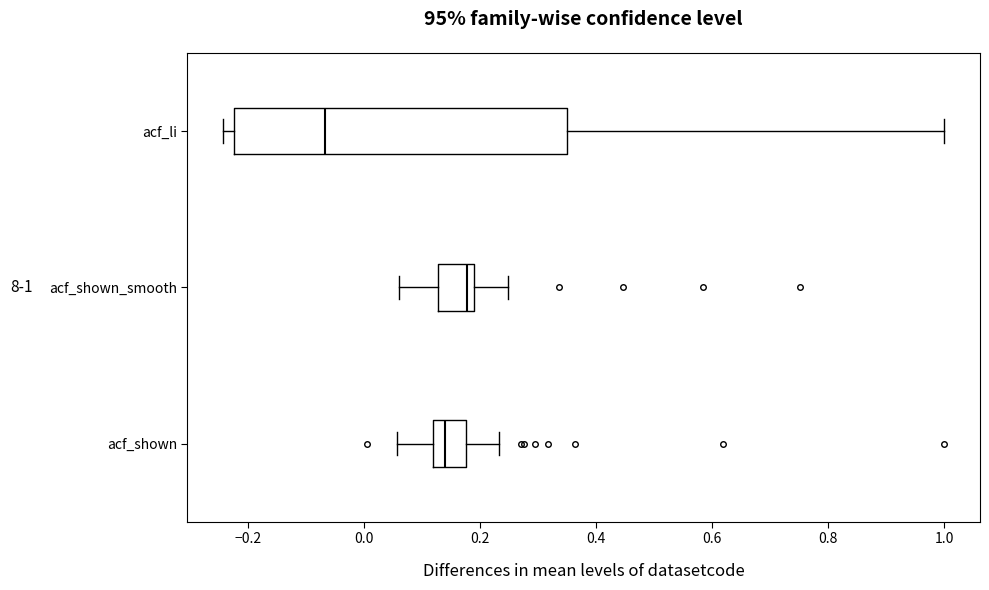

Reading bottom to top, read every box against the x-axis: the position of its median line, the range the box covers, and the ends of its whiskers. The values are not printed on the chart, so give them approximately, as read against the axis.

acf_shown: median 0.14, box 0.12 to 0.18, whiskers 0.06 to 0.24
acf_shown_smooth: median 0.18 (just left of the box's right edge), box 0.12 to 0.18, whiskers 0.06 to 0.24
acf_li: median -0.06, box -0.22 to 0.36, whiskers -0.24 to 1.00